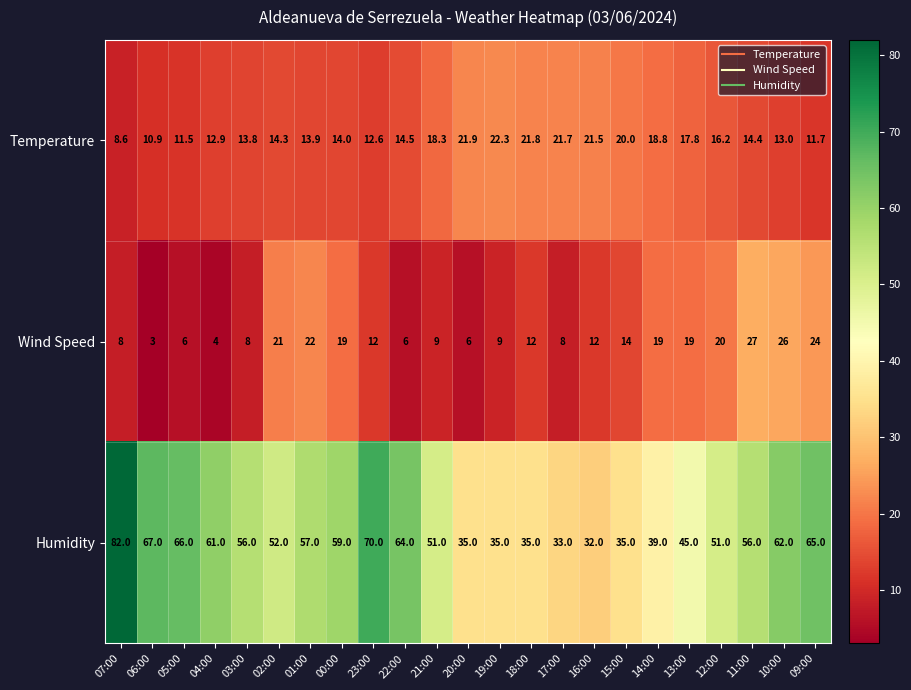

What is the greatest value displayed?

82.0